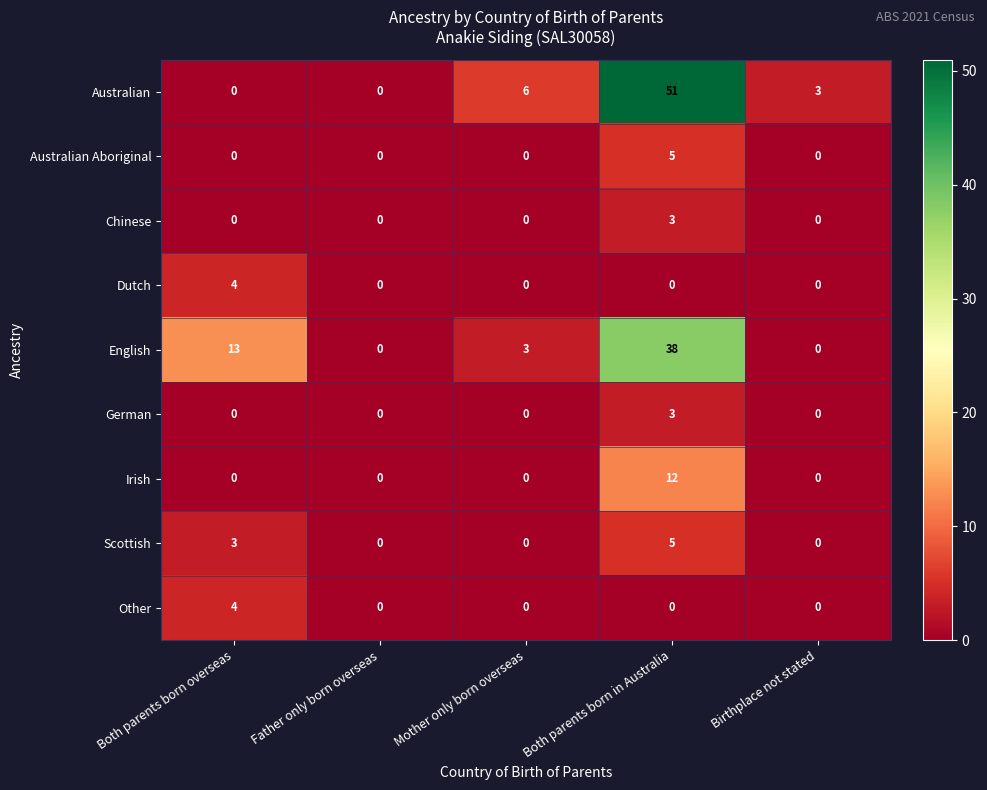

Which label corresponds to the largest value in the chart?

Both parents born in Australia